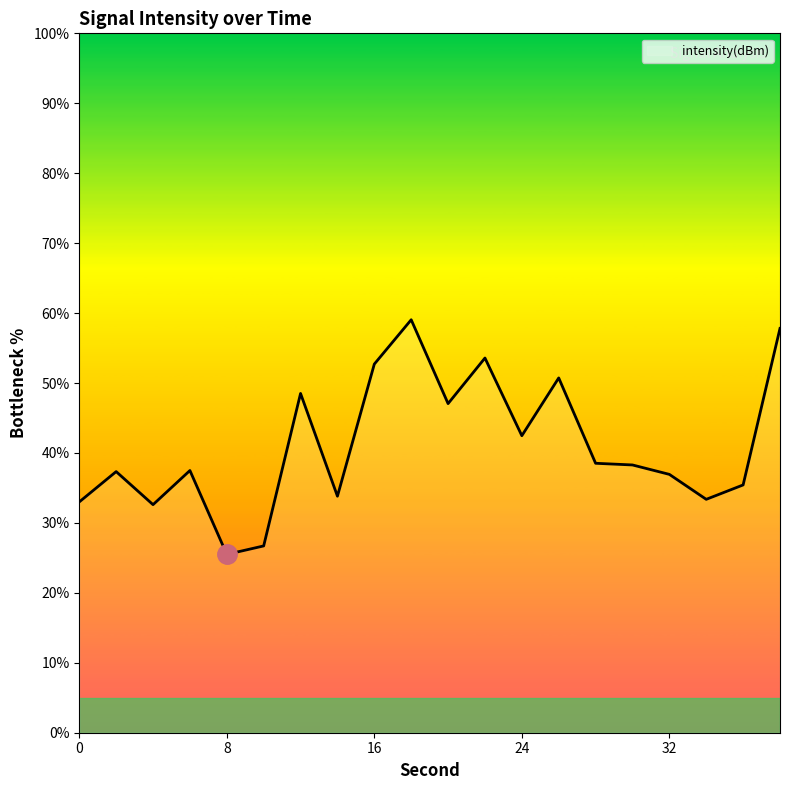

What is the smallest value displayed?

25.5